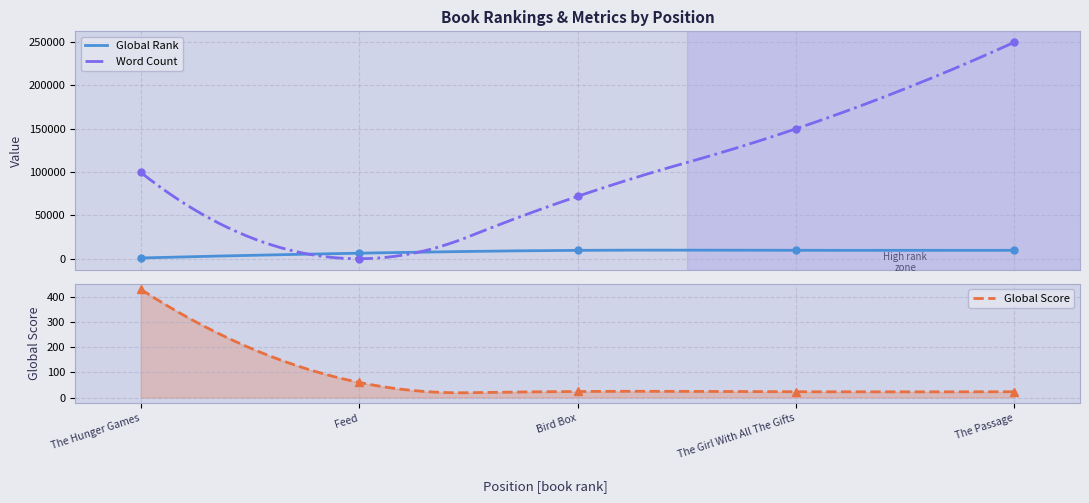

True or false: Word Count has a value of 138658 at The Hunger Games.

False